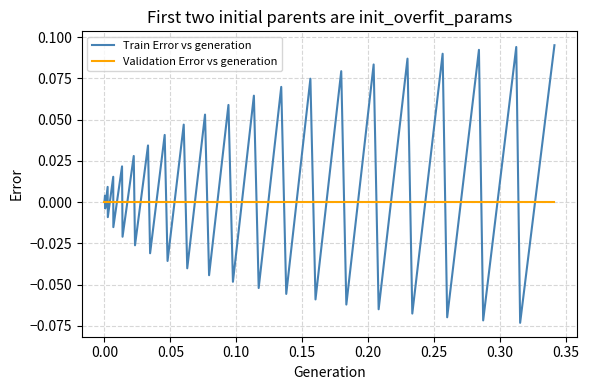

Count the number of data series in this chart.

2